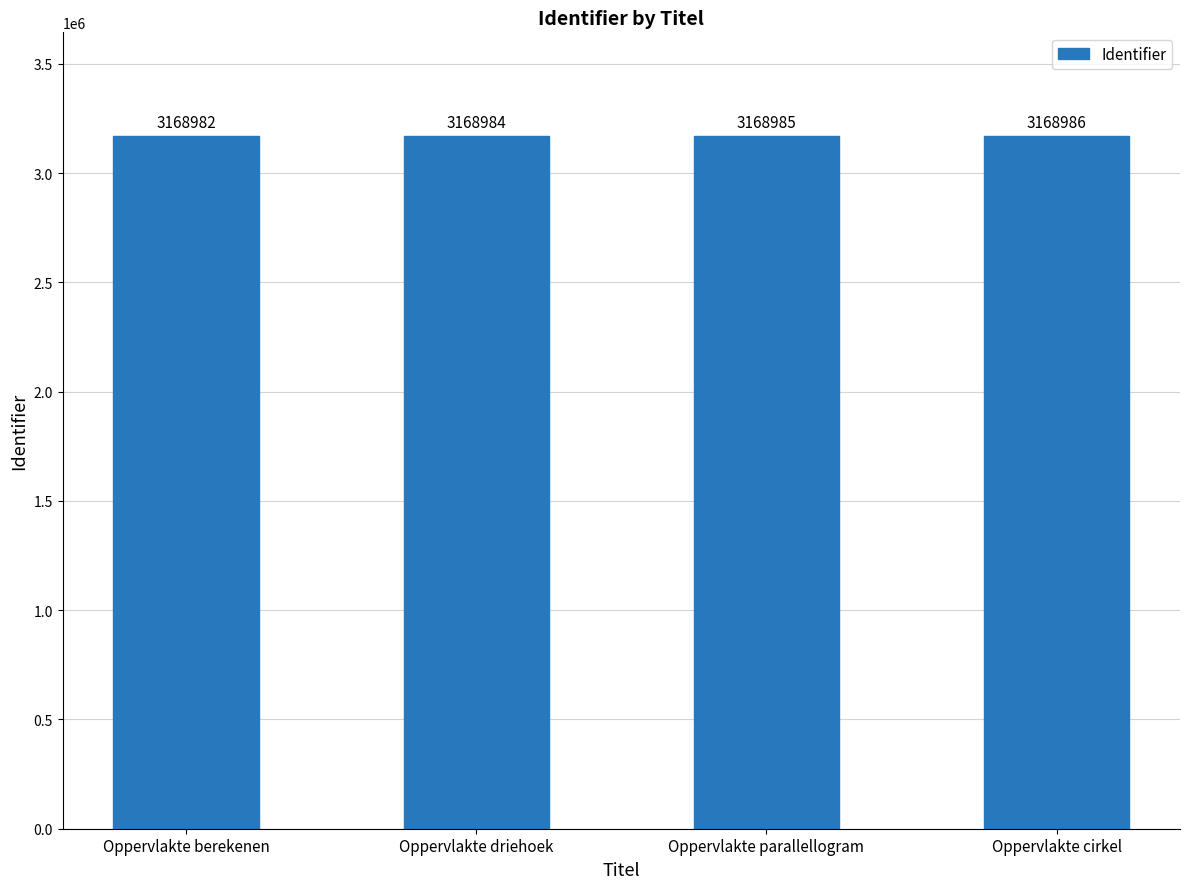

How many data points are less than 3168985?

2